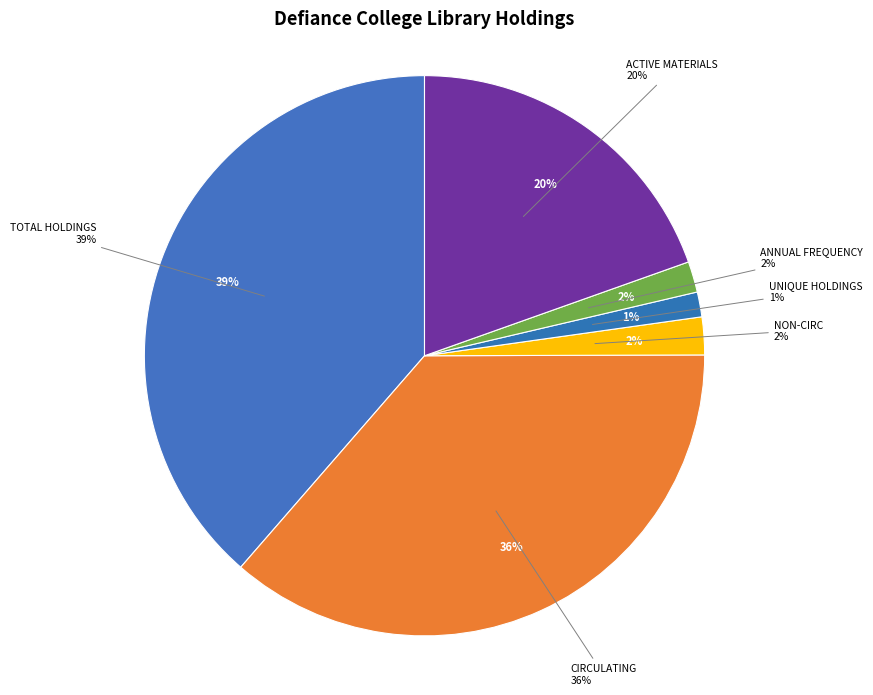

How much of the chart is everything except Active Materials?

80.4%